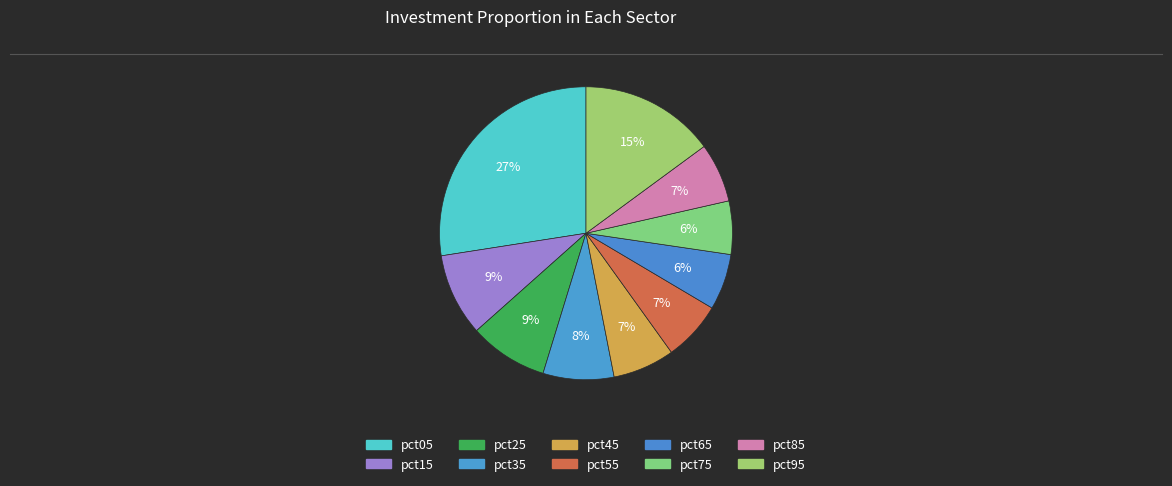

Does pct45 account for over 50% of the chart?

No